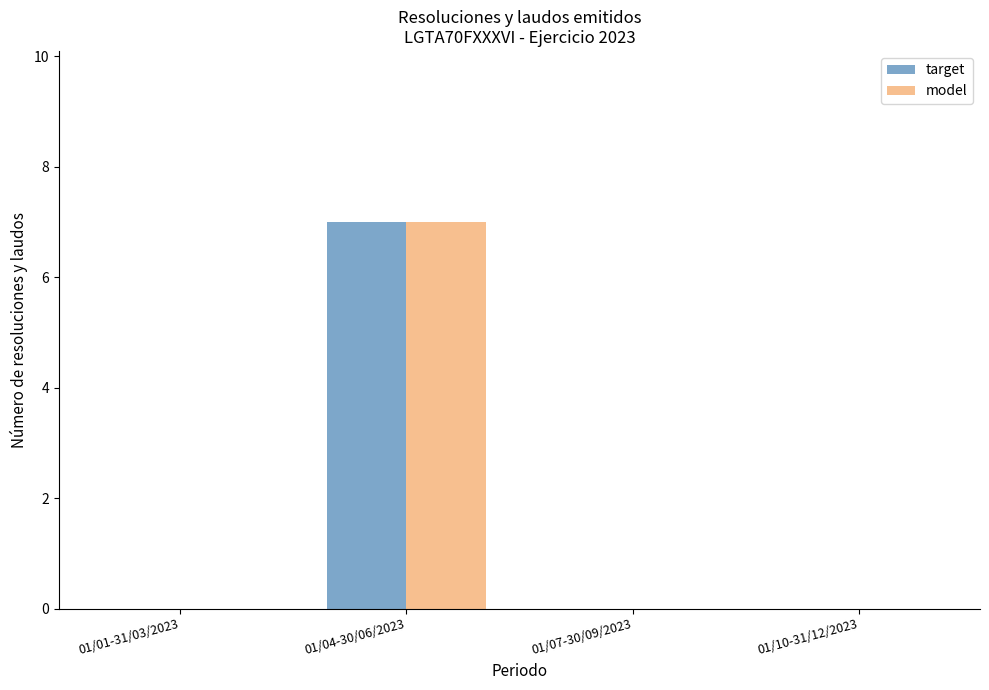

What is the sum of all model values?

7